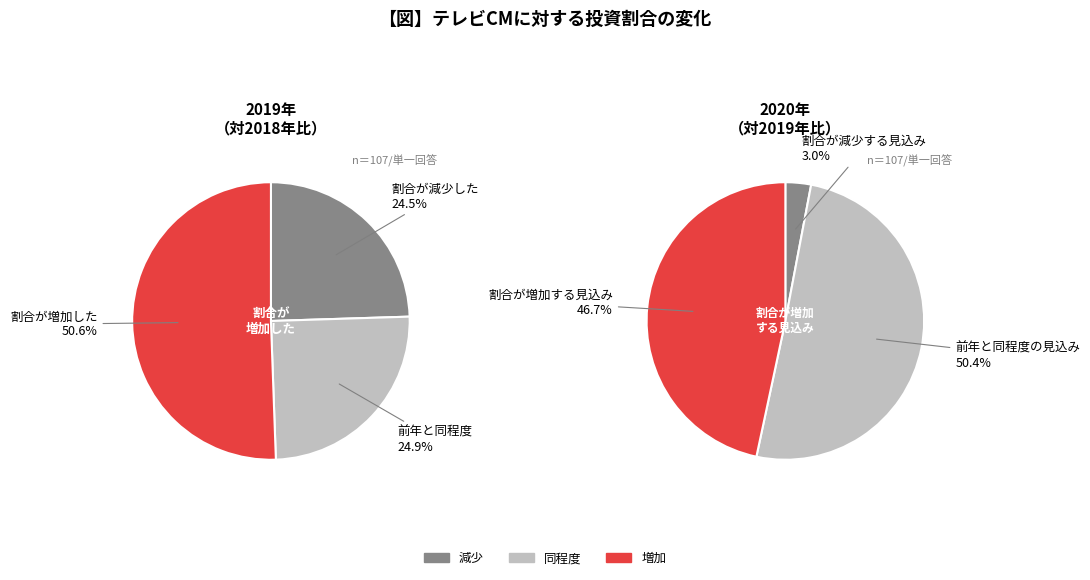

The 3 slice represents 1% of the pie. True or false?

False